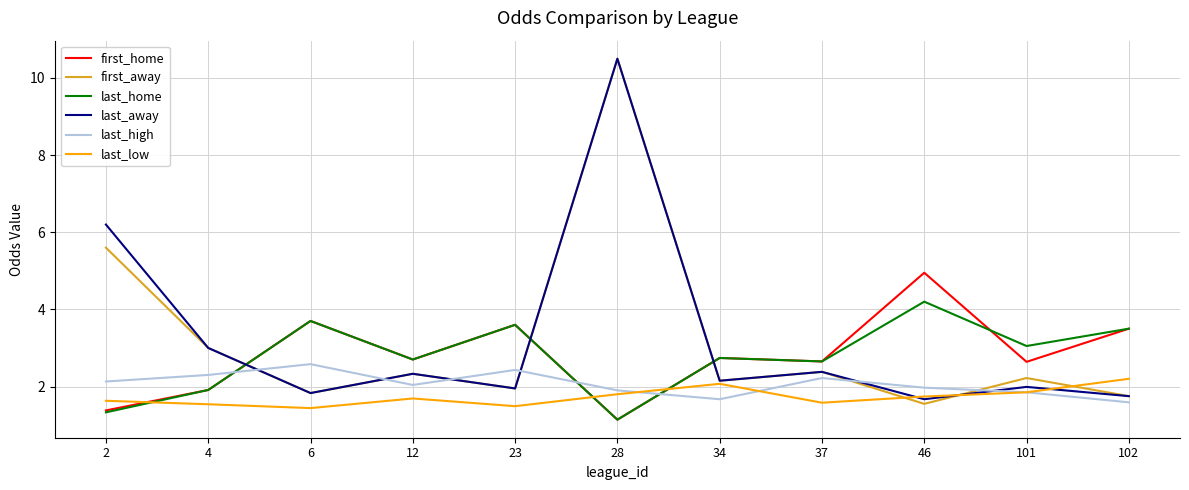

Is the value of last_away at 46 greater than the value of last_high at 101?

No